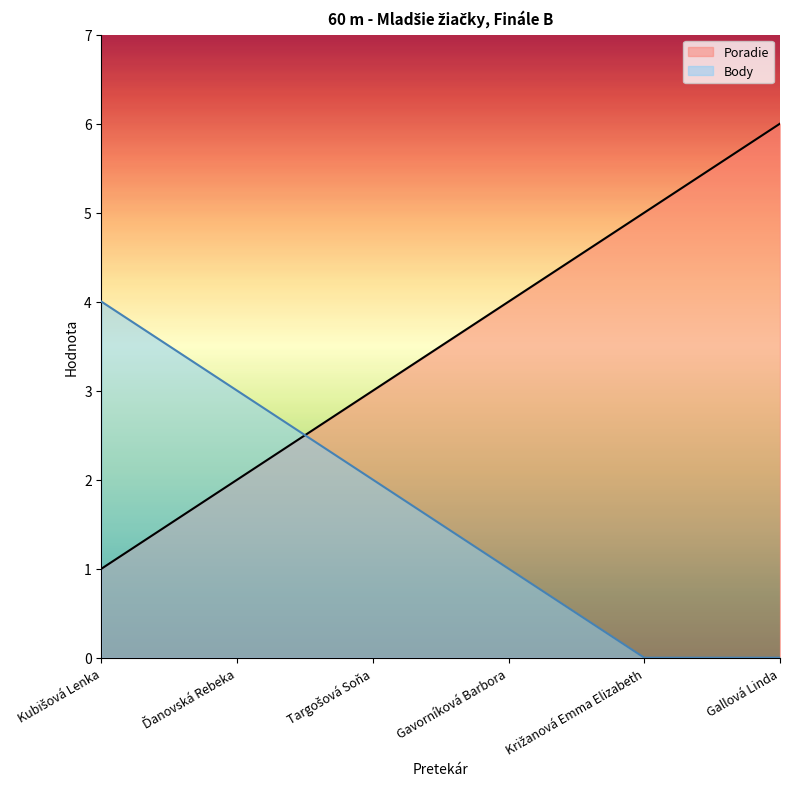

Does the chart display data point markers on the line(s)?

No